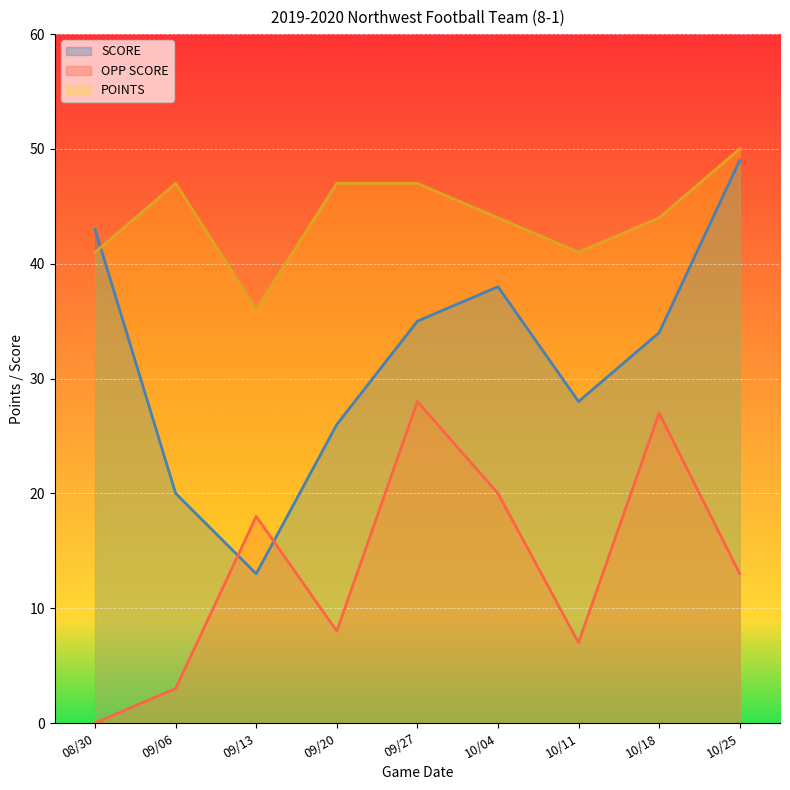

Between 09/06 and 10/11, which series saw the biggest shift?

SCORE